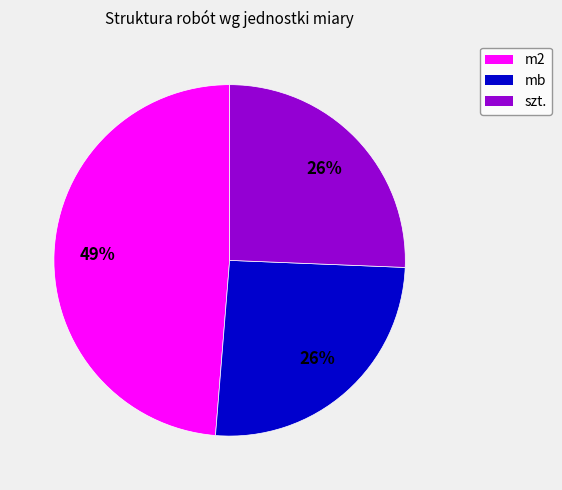

How many segments does this pie chart have?

3